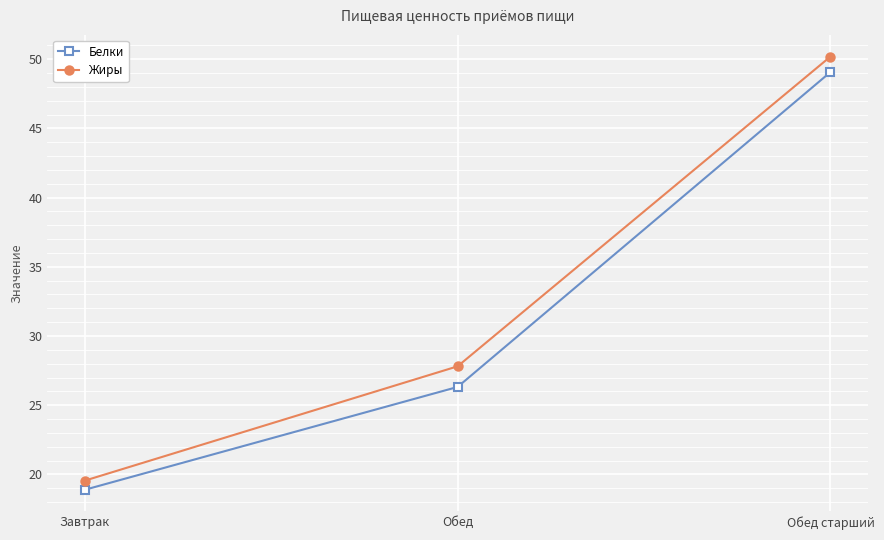

Which series changed the most between Обед and Обед старший?

Белки